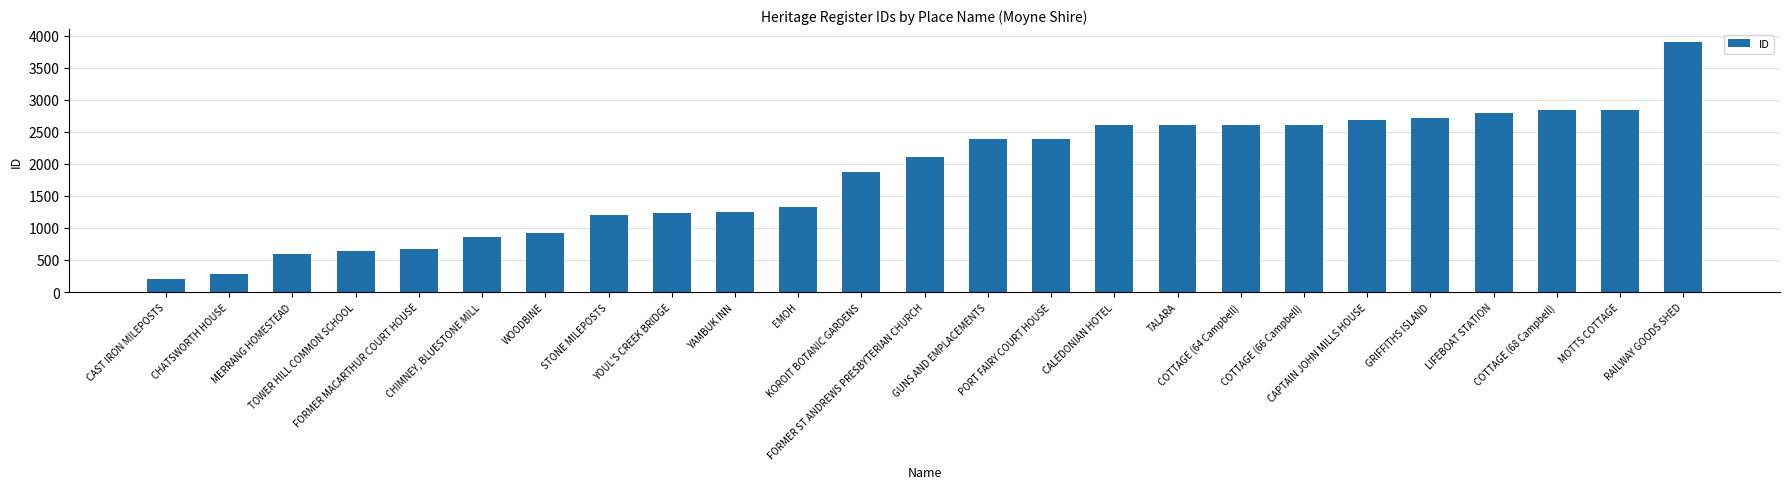

How many distinct data groups are displayed?

1